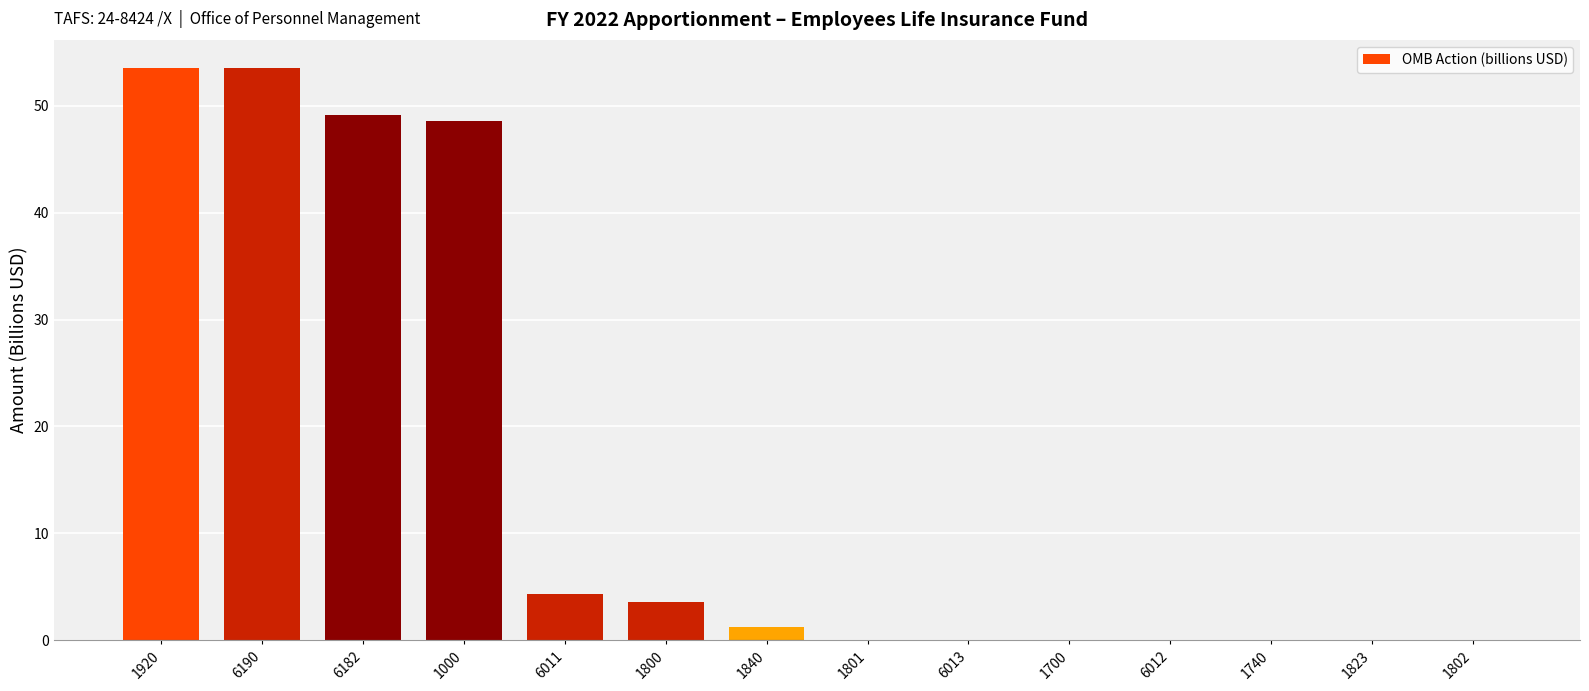

What is the greatest value displayed?

53.5